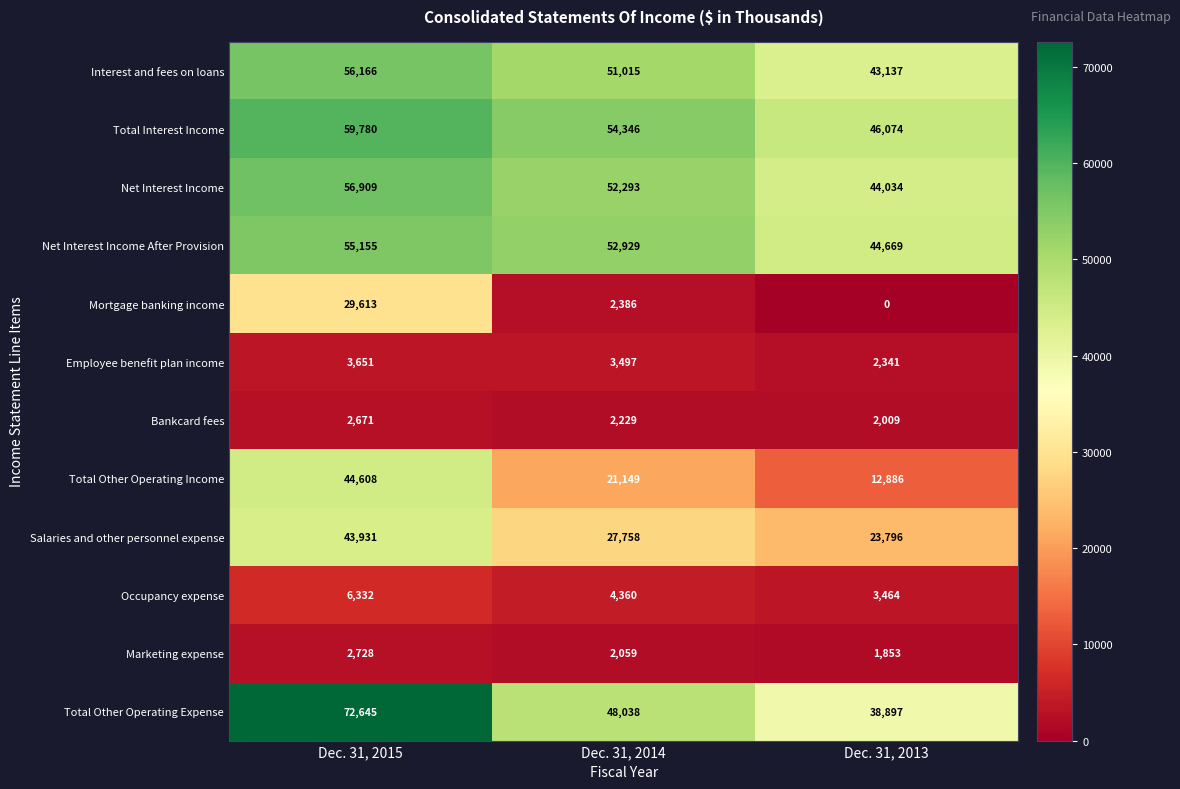

What is the average value of the Occupancy expense series?

4719